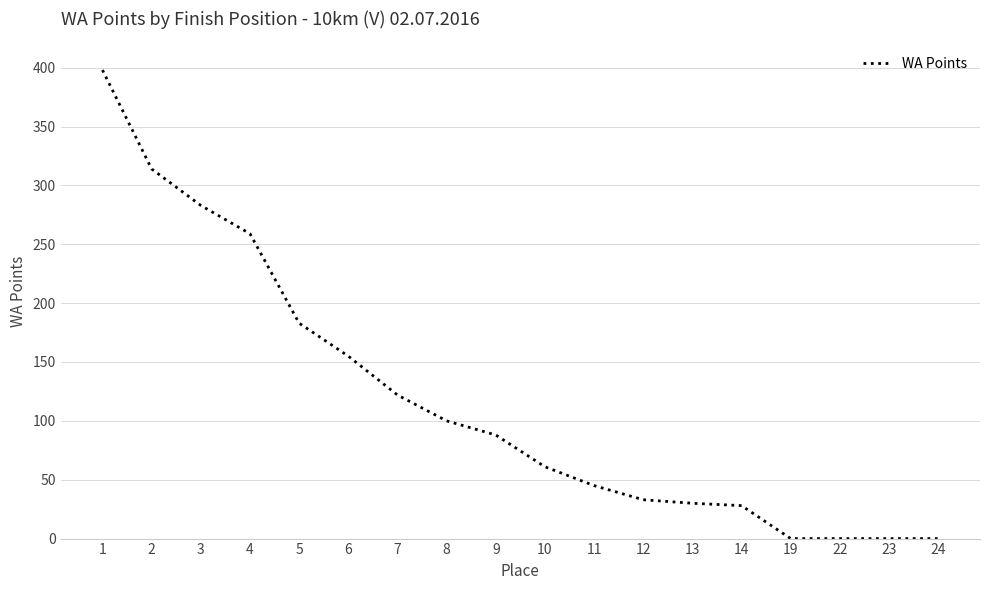

Approximately how many times larger is the value at 12 compared to 10?

0.5